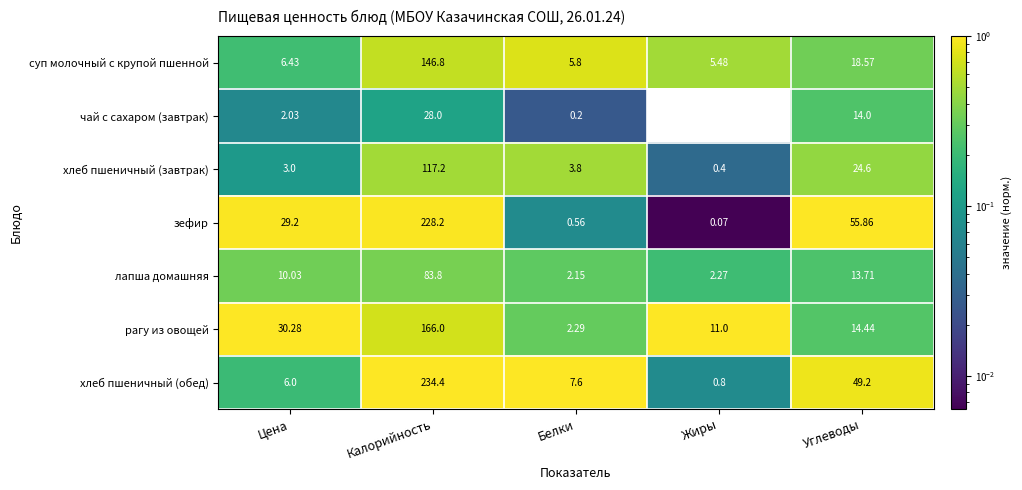

At which category is the sum across all series the highest?

Калорийность